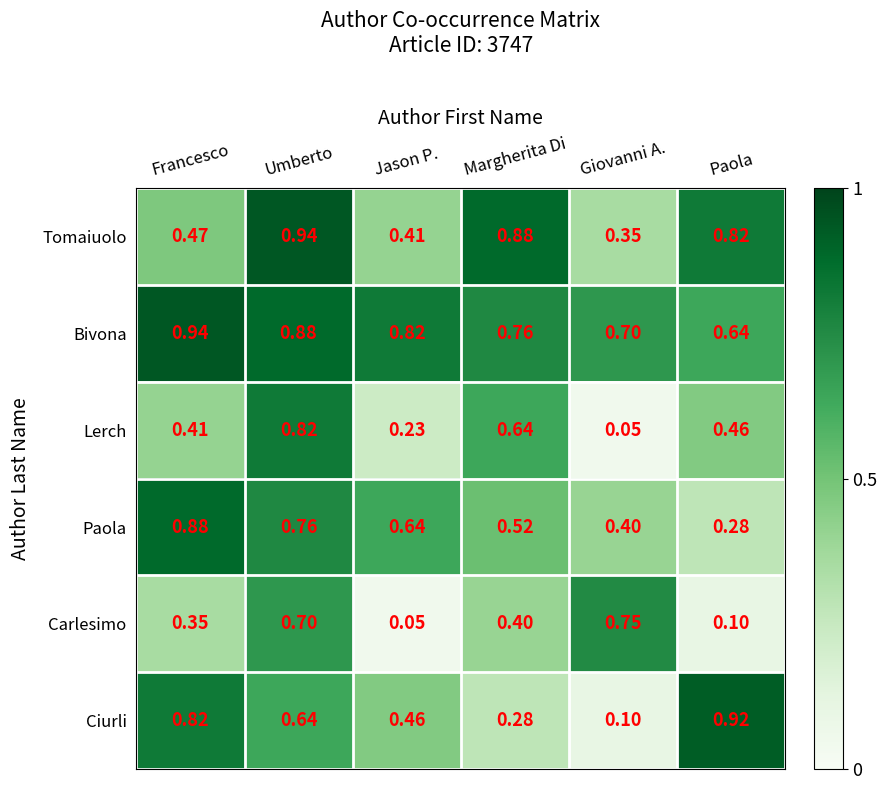

At Jason P., list the series in order from largest to smallest.

Bivona, Paola, Ciurli, Tomaiuolo, Lerch, Carlesimo